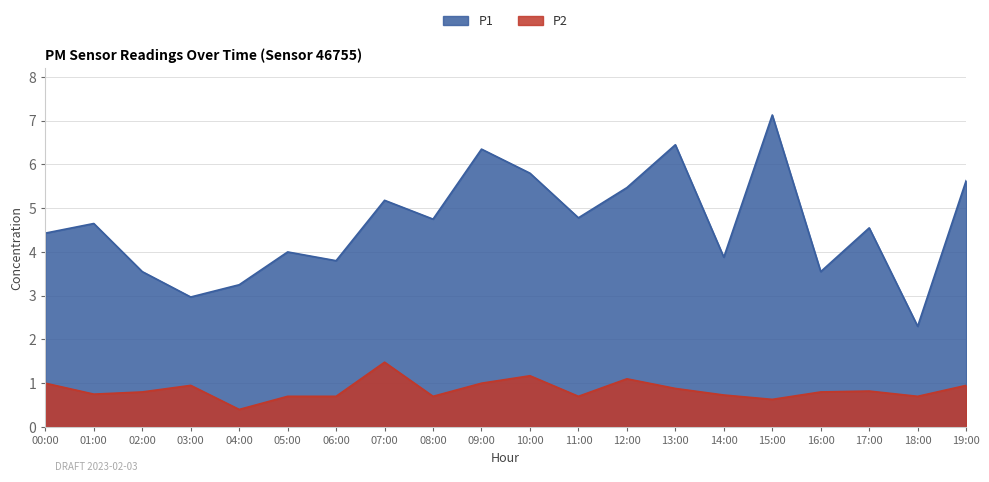

At which category is the sum across all series the highest?

15:00